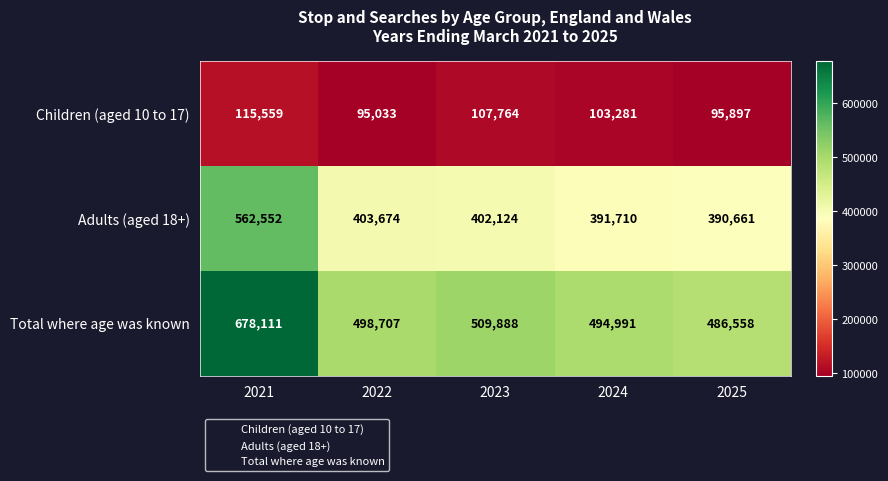

At how many categories does at least one series exceed 114407?

5